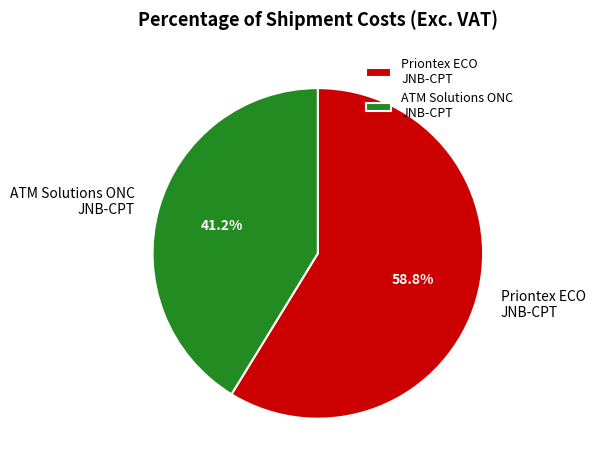

Is there a majority slice in this chart?

Yes